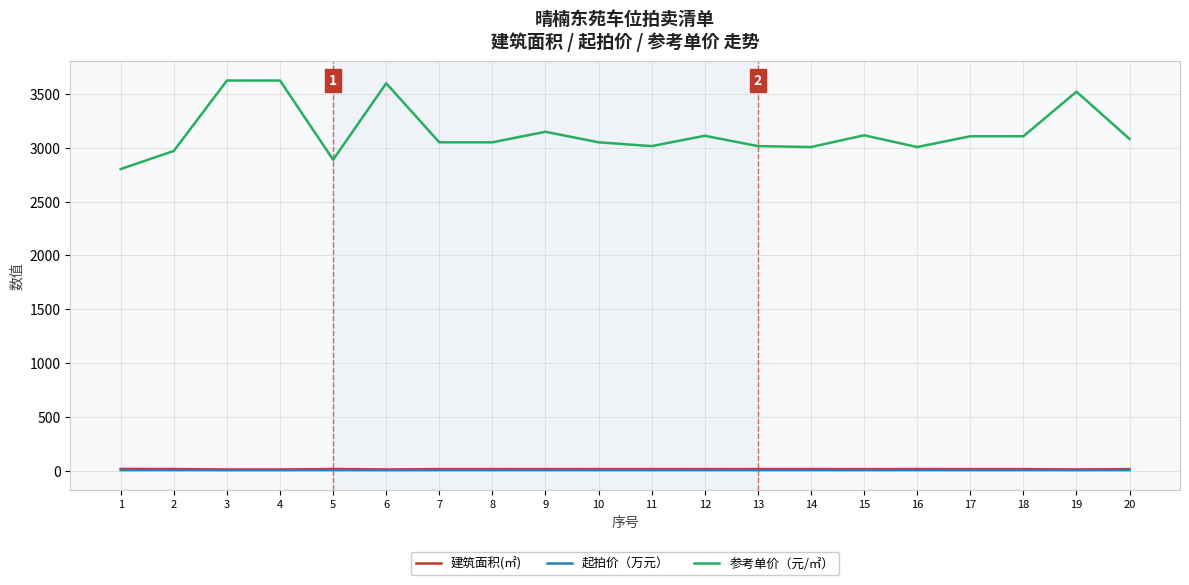

What is the maximum value shown in the chart?

3624.4